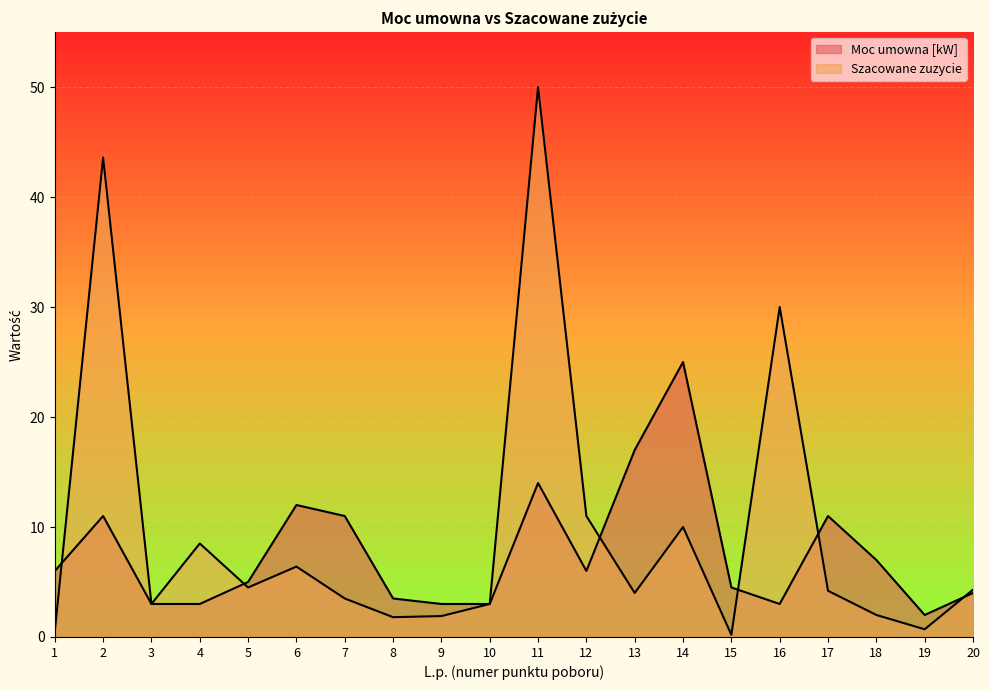

How many lines are shown in the chart?

2